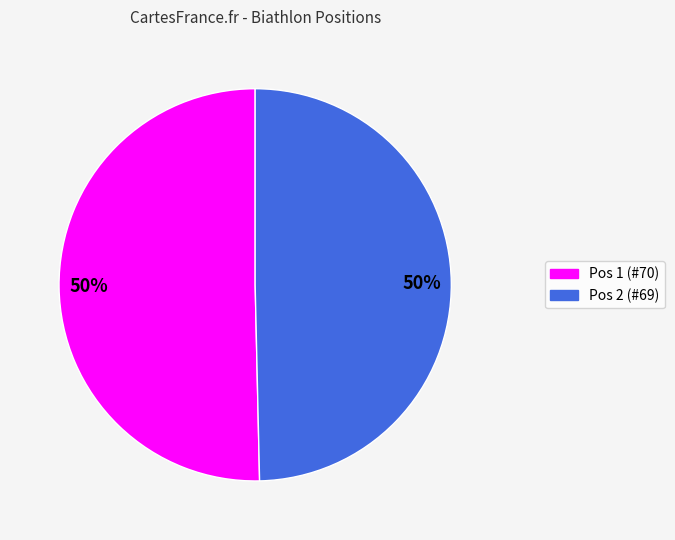

To the nearest percent, what is the average slice percentage?

50%